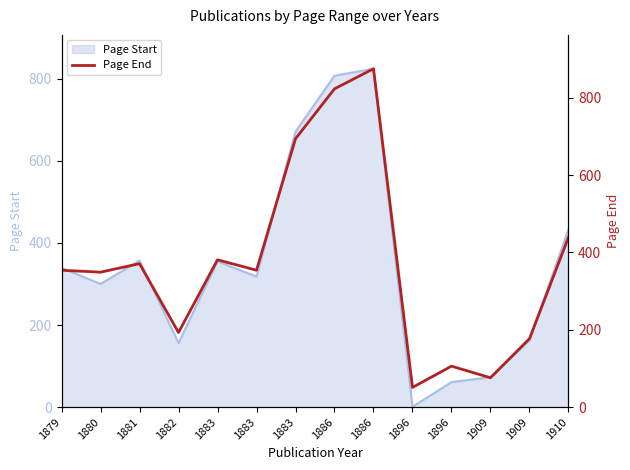

Reading left to right, list all the values displayed in this chart.

1879=354	1880=349	1881=371	1882=193	1883=381	1883=354	1883=694	1886=823	1886=875	1896=51	1896=106	1909=76	1909=177	1910=439